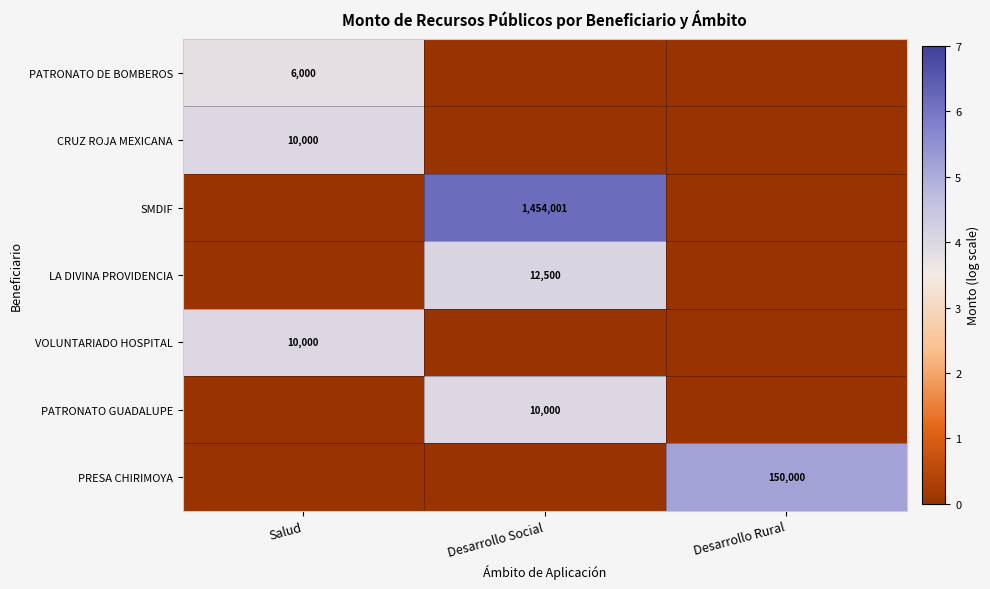

The value of CRUZ ROJA MEXICANA at Salud is 10000. True or false?

True